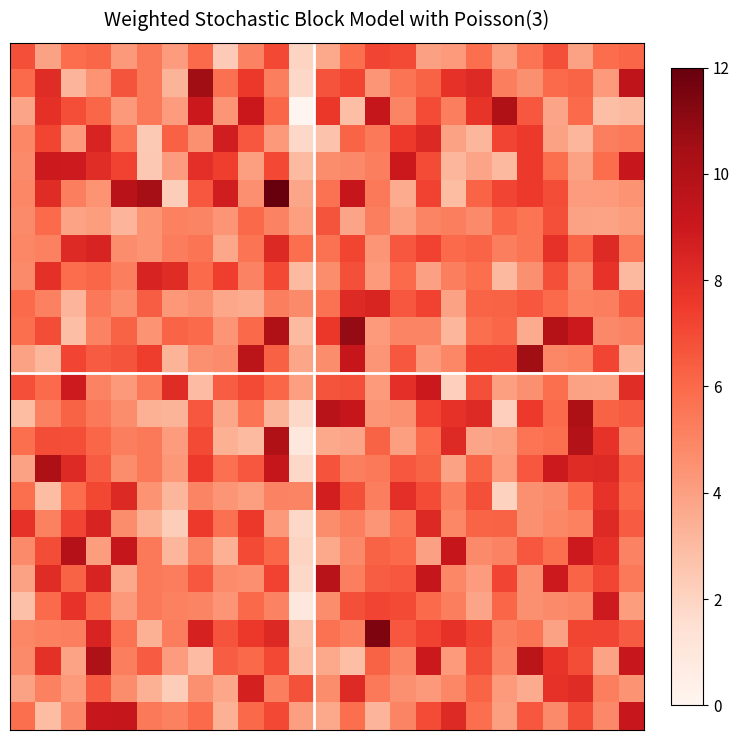

How many data points does each series have?

25